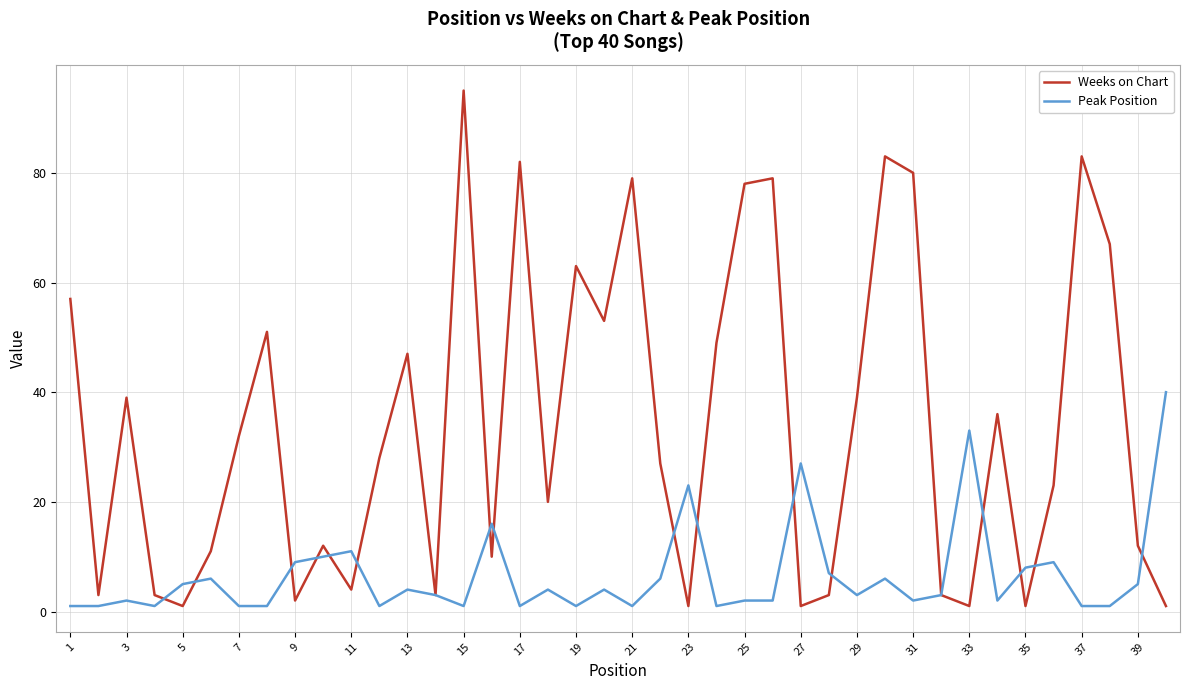

What is the maximum value for Weeks on Chart?

95